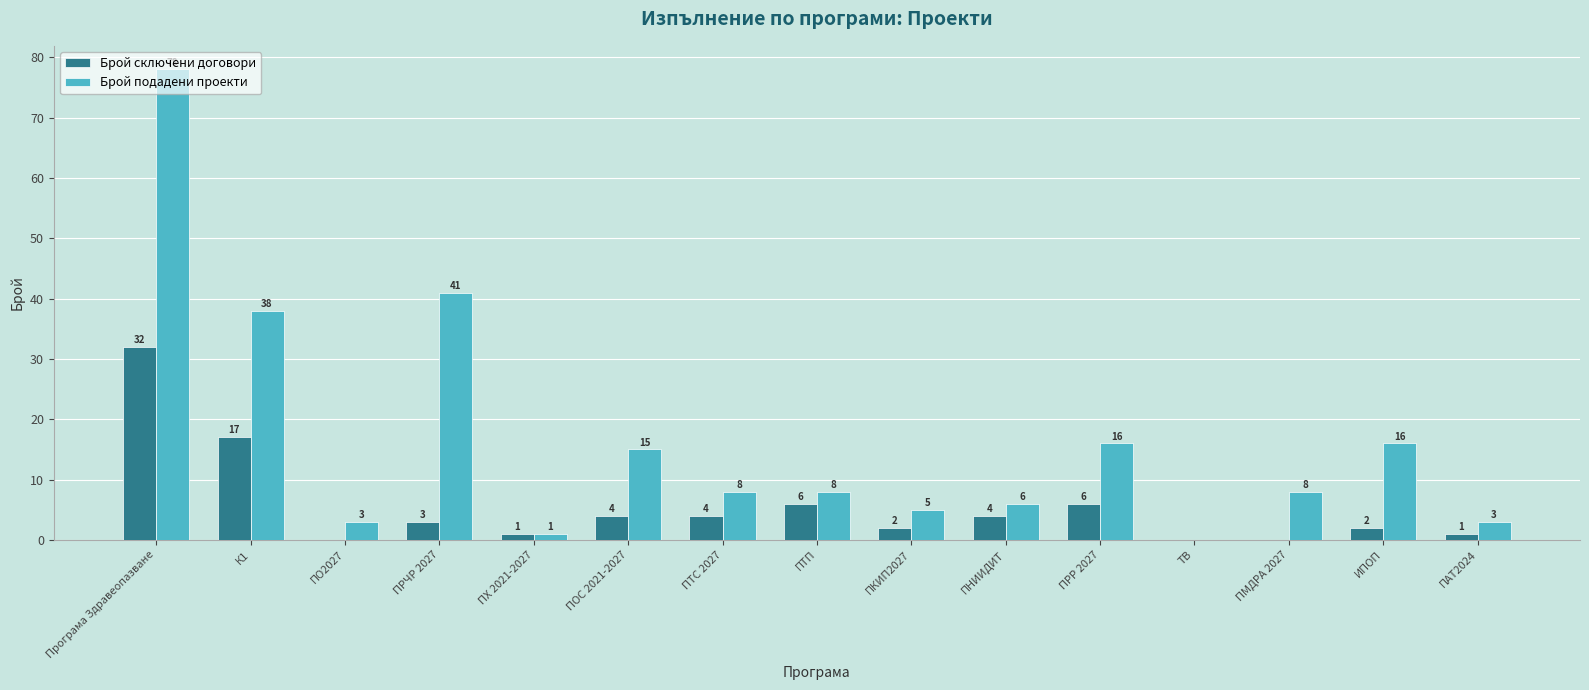

What is the sum of all Брой подадени проекти values?

246